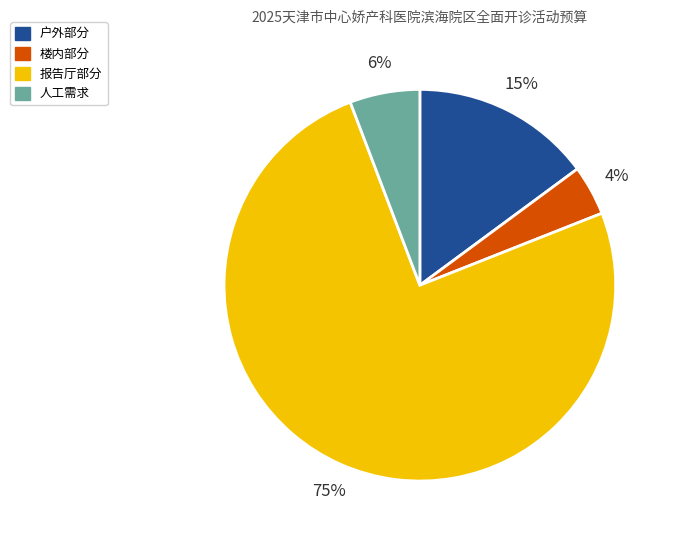

Is there any slice that represents more than half of the pie?

Yes